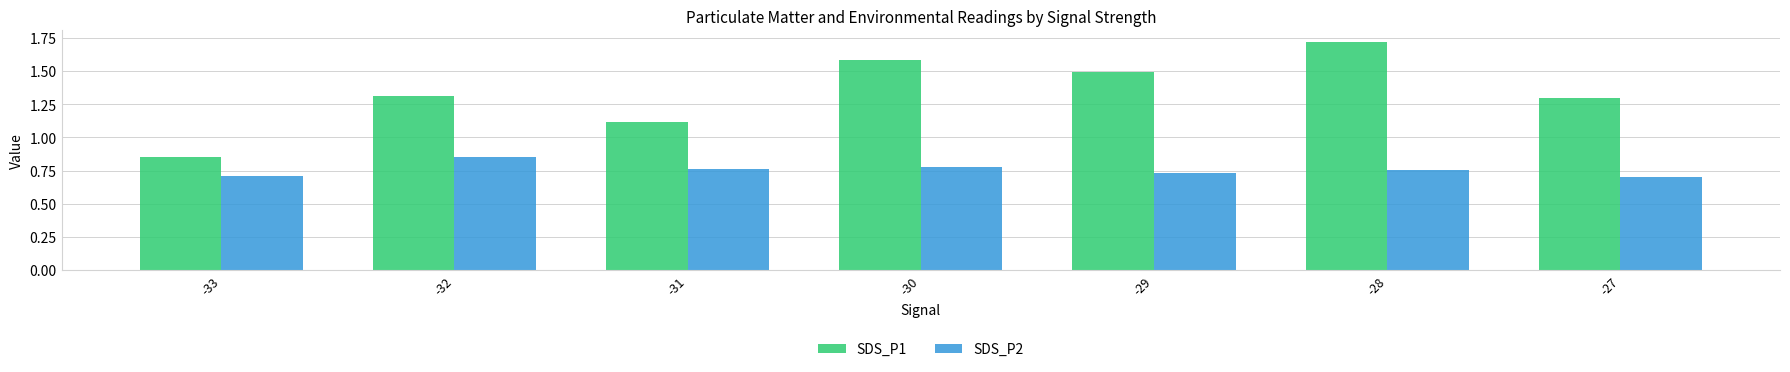

What is the difference between the highest and lowest values at -28?

1.0